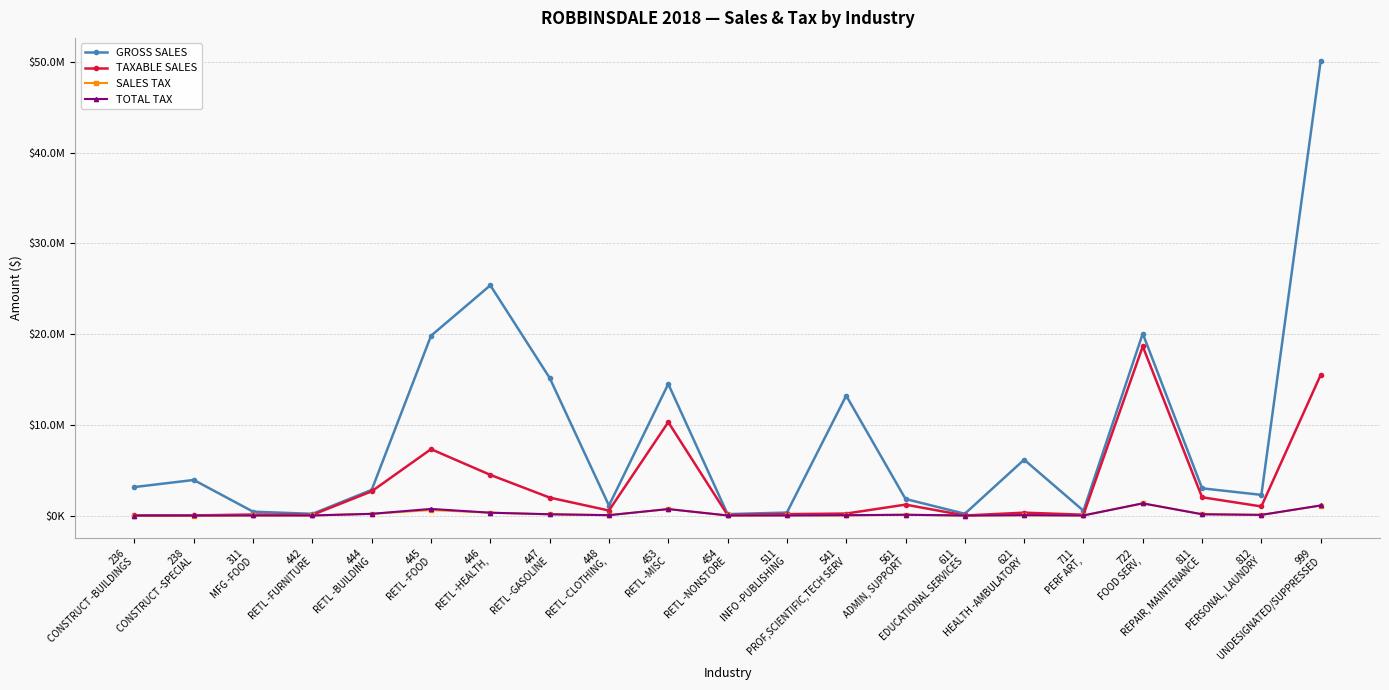

The value of GROSS SALES at 722
FOOD SERV, is 31398846. True or false?

False